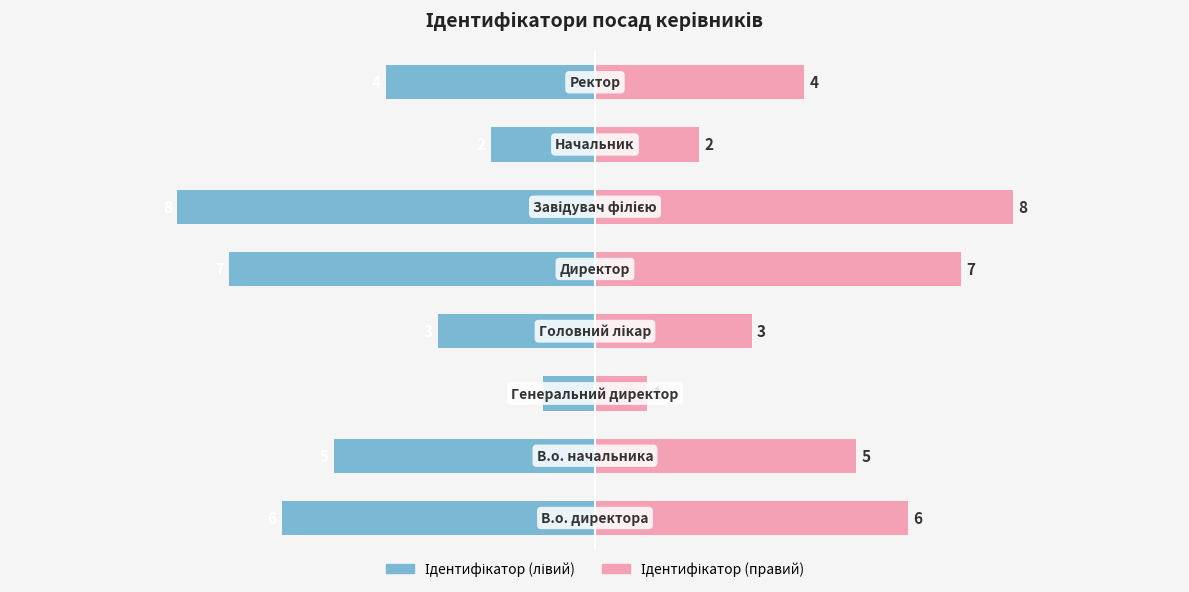

Is the value of Ідентифікатор (лівий) at 3 greater than the value of Ідентифікатор (правий) at 4?

No